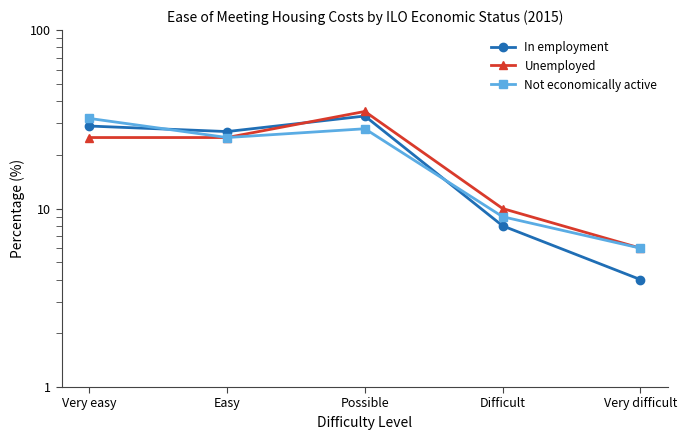

What is the sum of all Unemployed values?

101